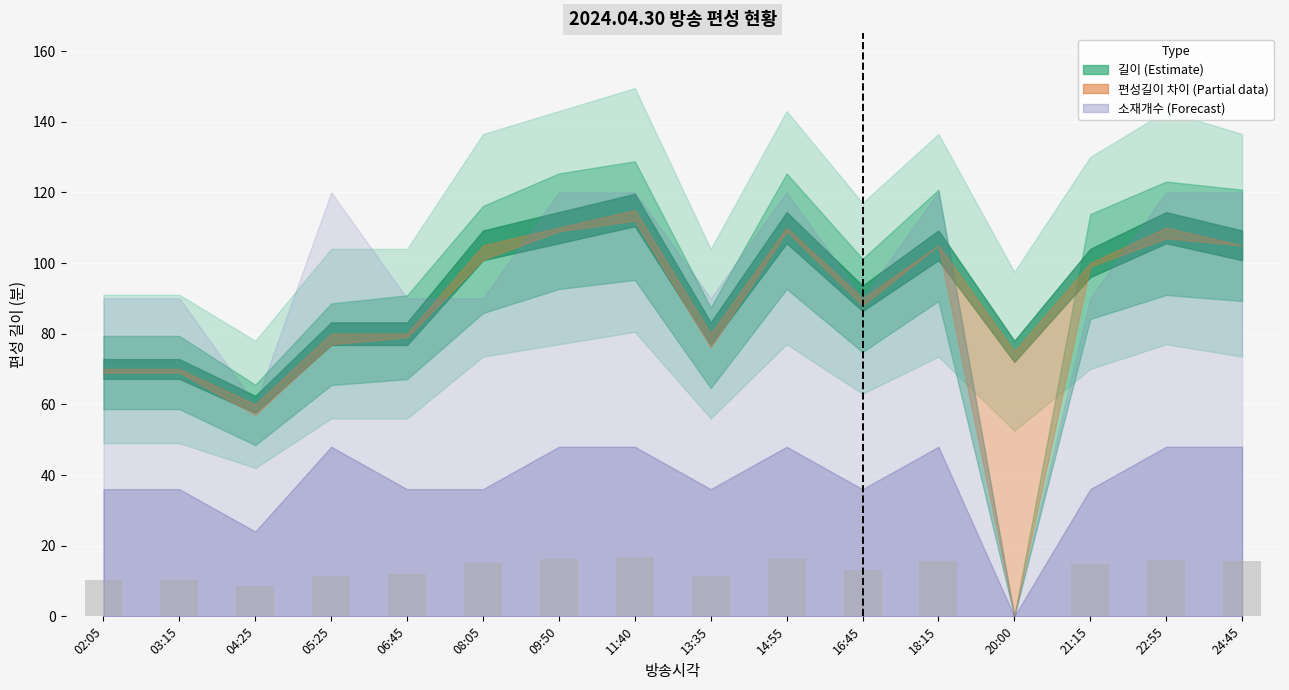

Which has a higher value, 02:05 or 09:50?

09:50